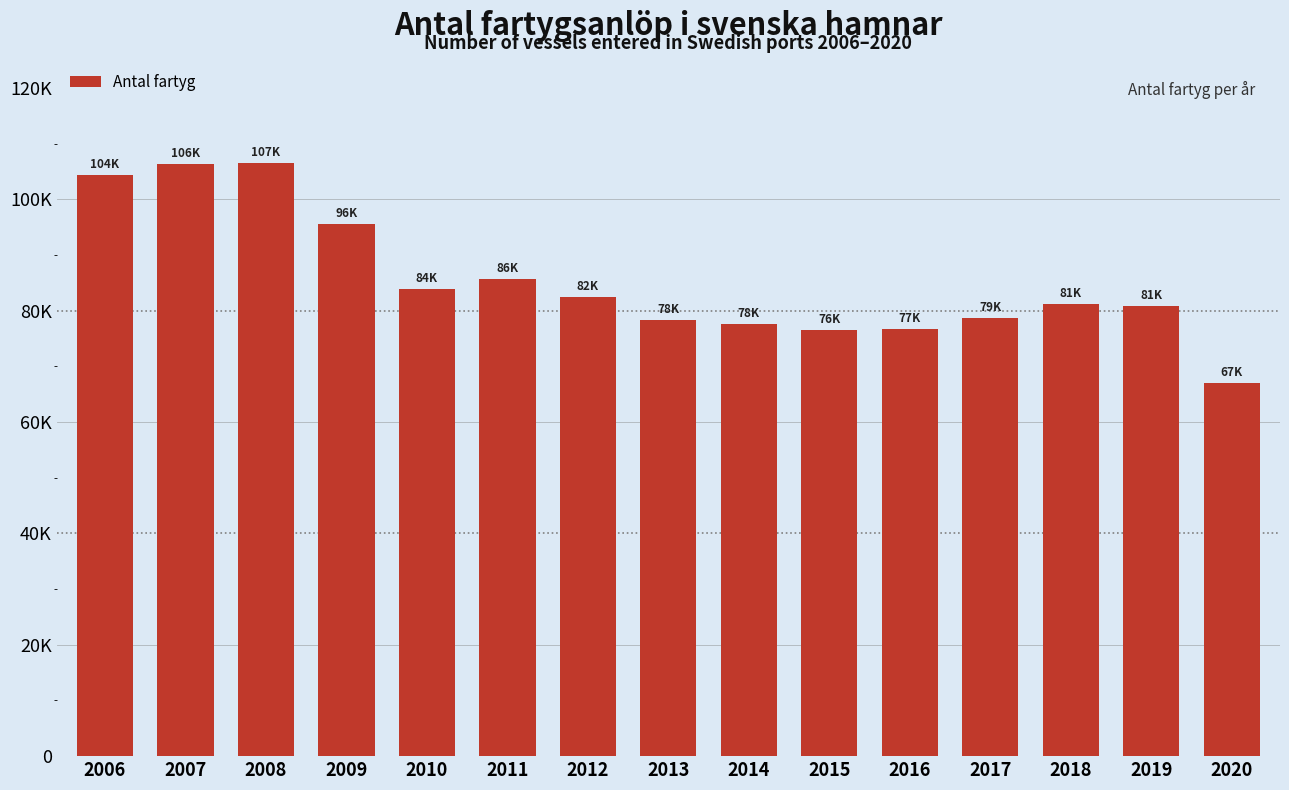

Does the chart contain any negative values?

No